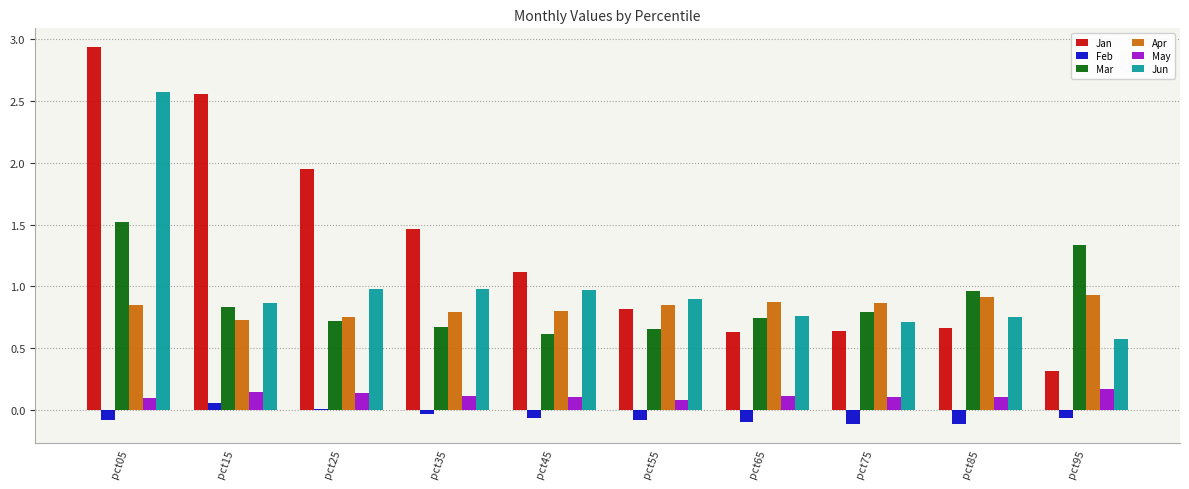

Which series changed the most between pct05 and pct15?

Jun